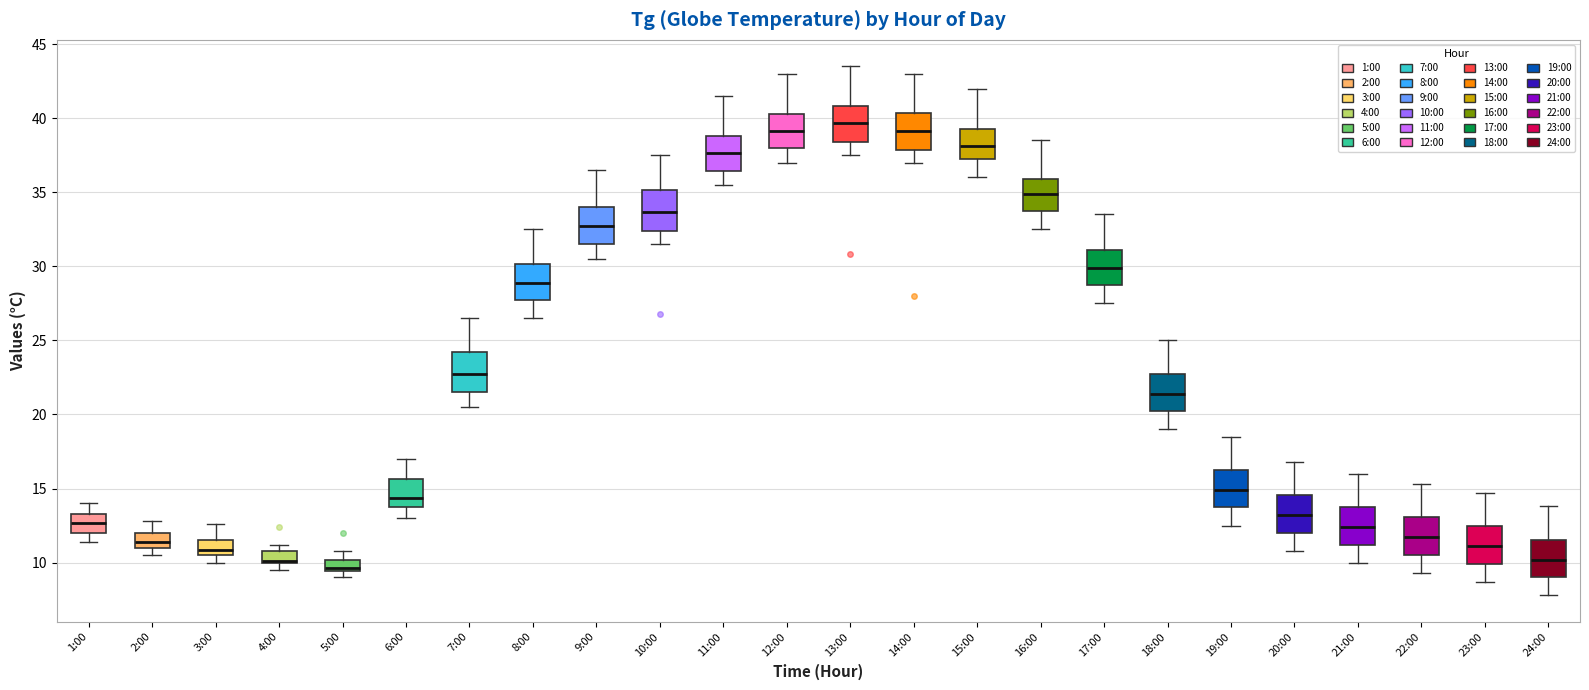

Where does the median line of the box for 10:00 sit on the y-axis? The values are not printed on the chart, so give them approximately, as read against the axis.

33.5